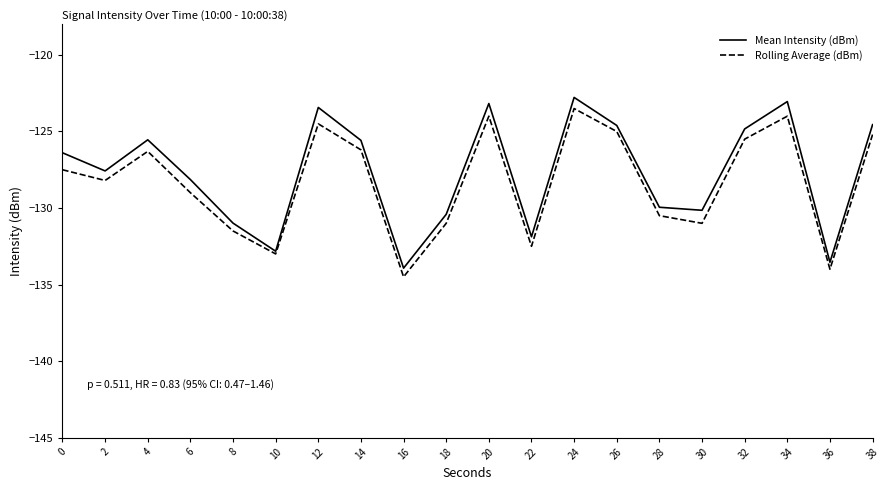

Which series has the largest total across all categories?

Mean Intensity (dBm)